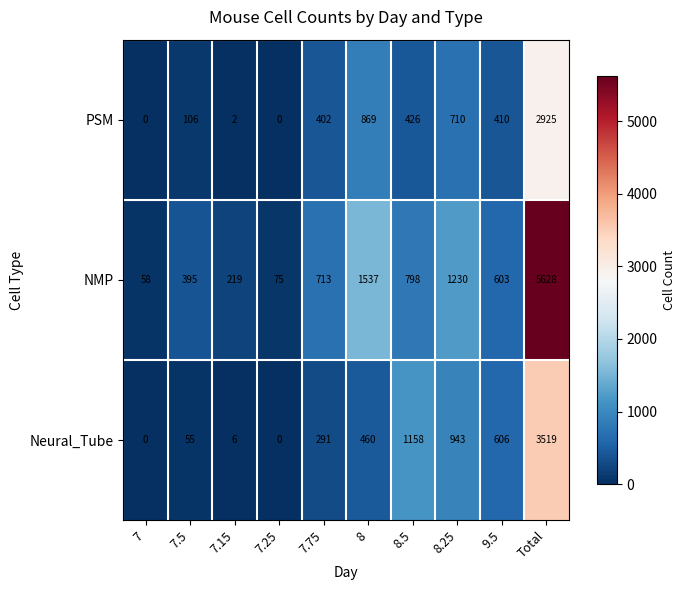

The Neural_Tube series shows -2283 at 7.25. True or false?

False